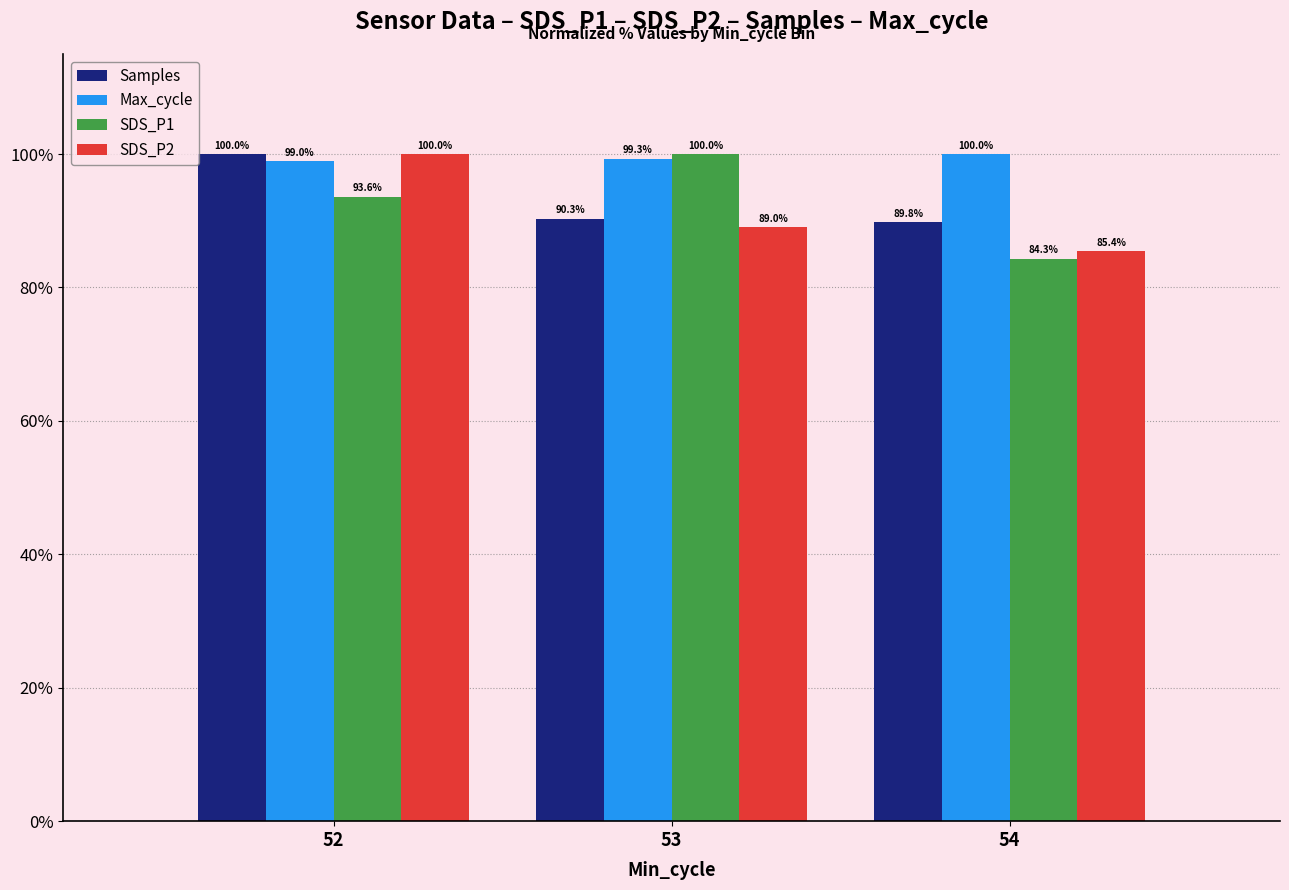

Count the number of data series in this chart.

4